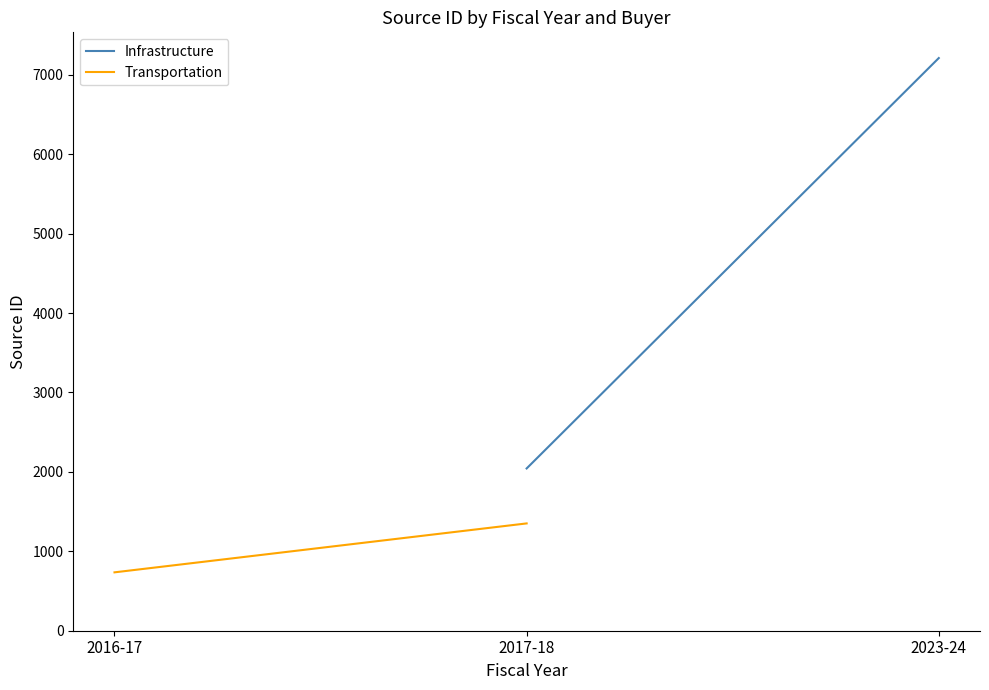

Where does the Infrastructure series first go above 2043?

2023-24